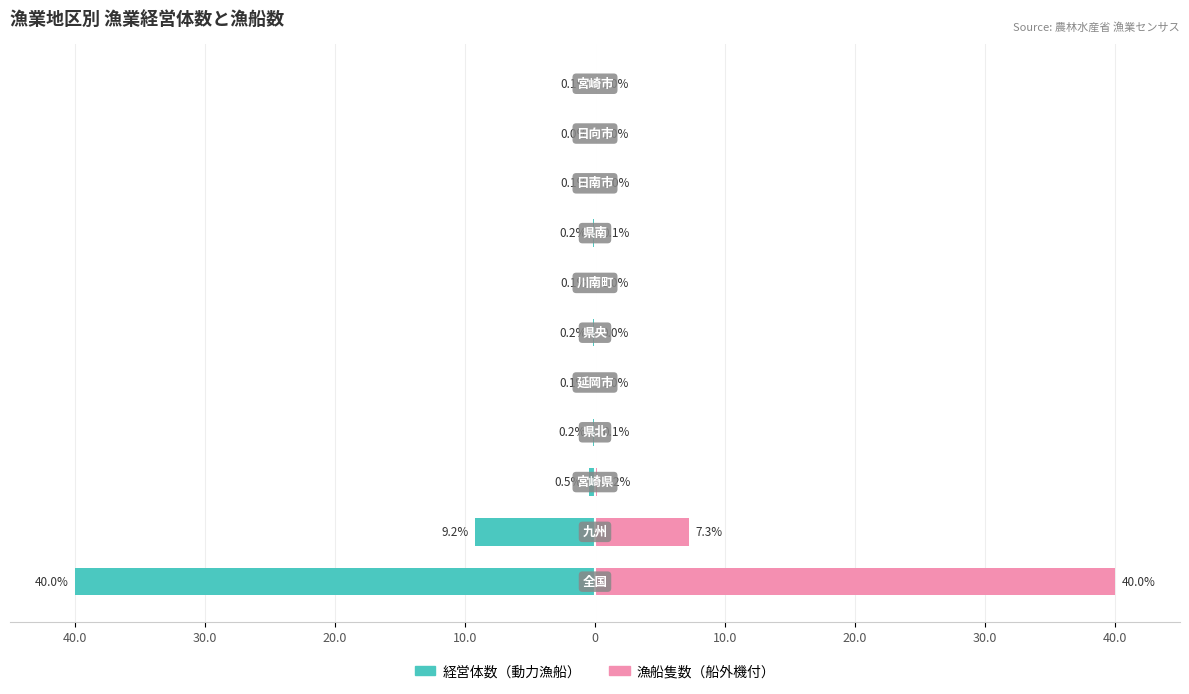

Reading left to right, what are all the values shown in this chart?

経営体数（動力漁船）: -40.0	-9.2	-0.5	-0.2	-0.1	-0.2	-0.1	-0.2	-0.1	-0.0	-0.1
漁船隻数（船外機付）: 40.0	7.3	0.2	0.1	0.0	0.0	0.0	0.1	0.0	0.0	0.0